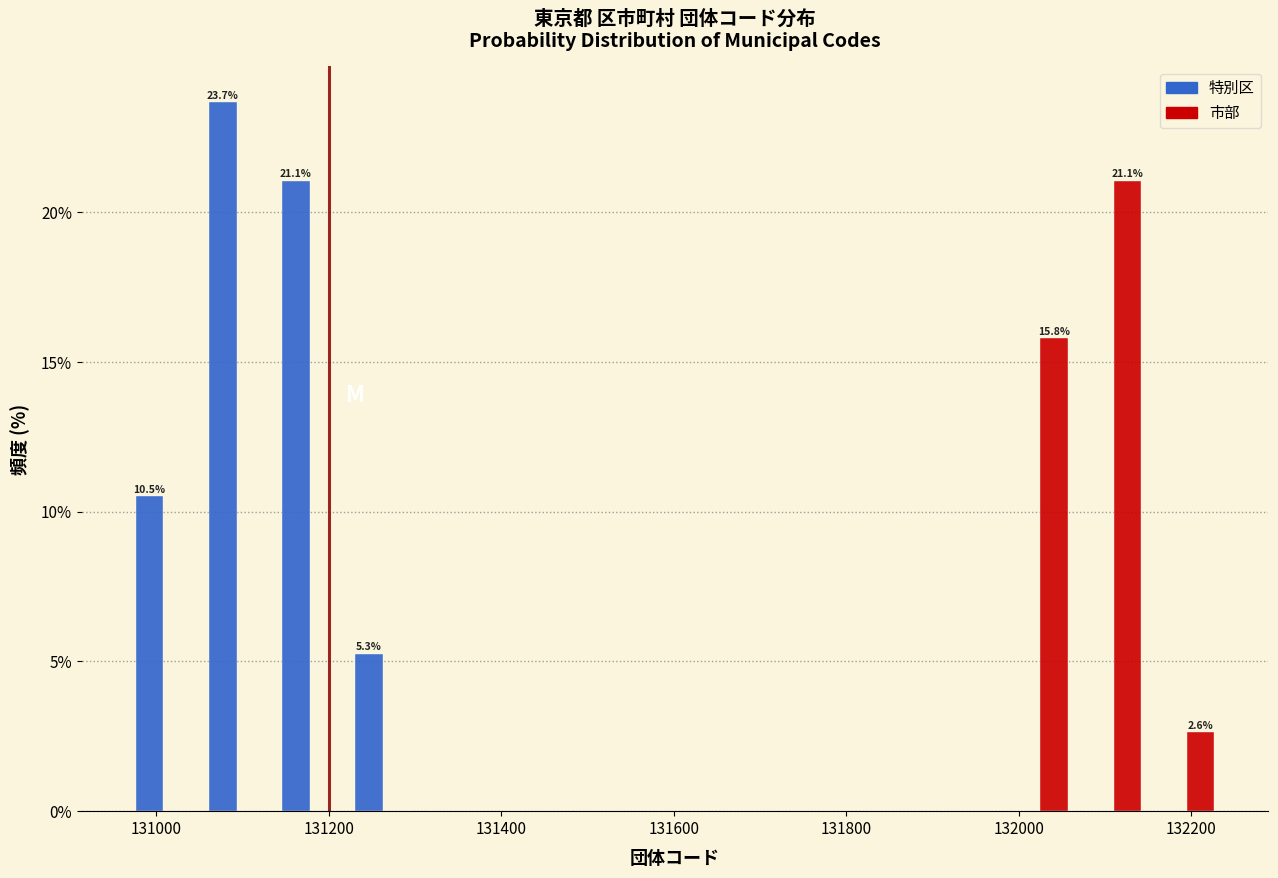

In the 特別区 series, which range on the x-axis has the tallest bar?

131060 to 131140